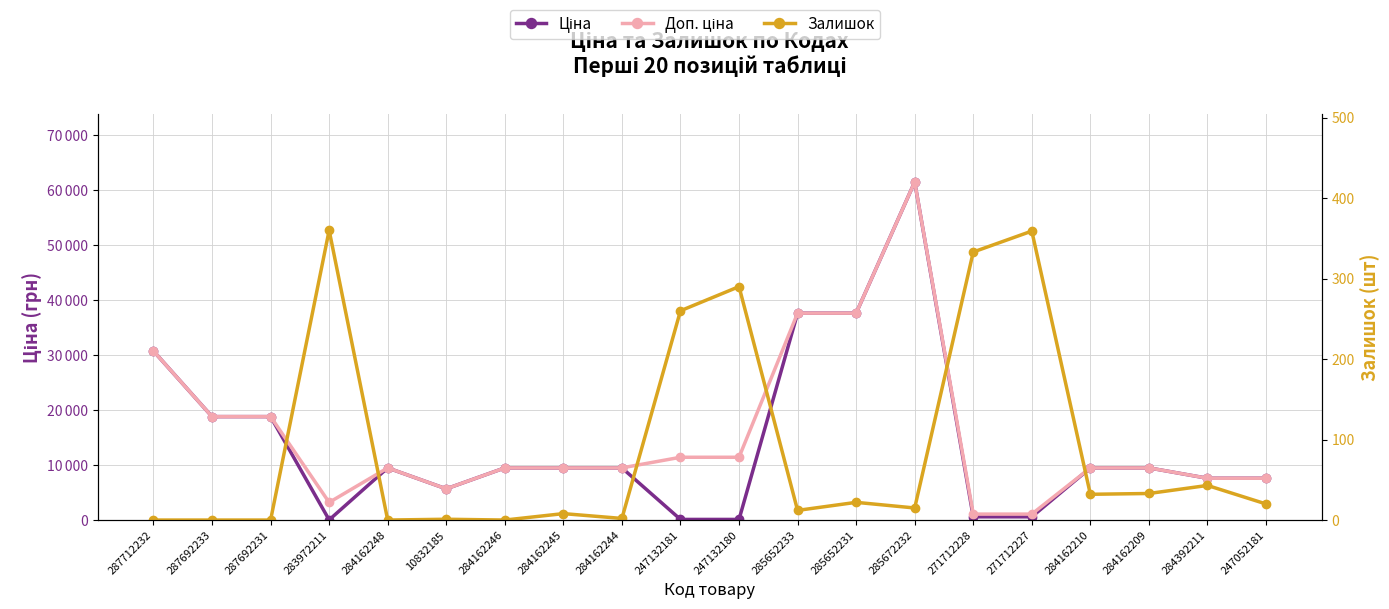

The Залишок series shows 2.0 at 284162244. True or false?

True